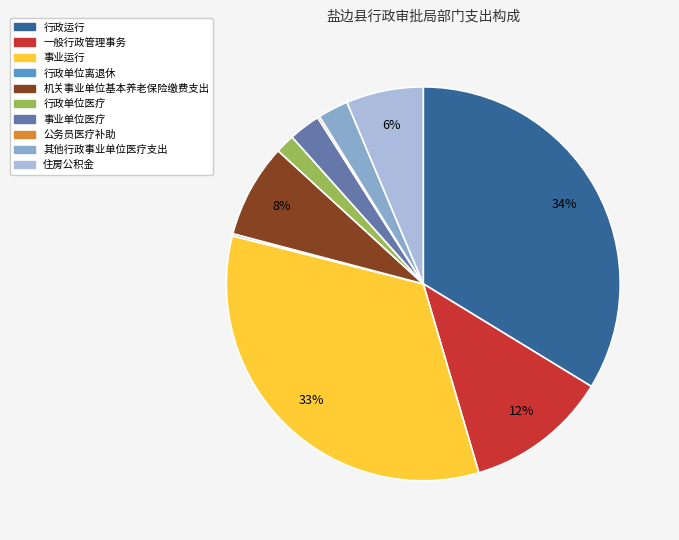

Between 其他行政事业单位医疗支出 and 住房公积金, which is larger?

住房公积金